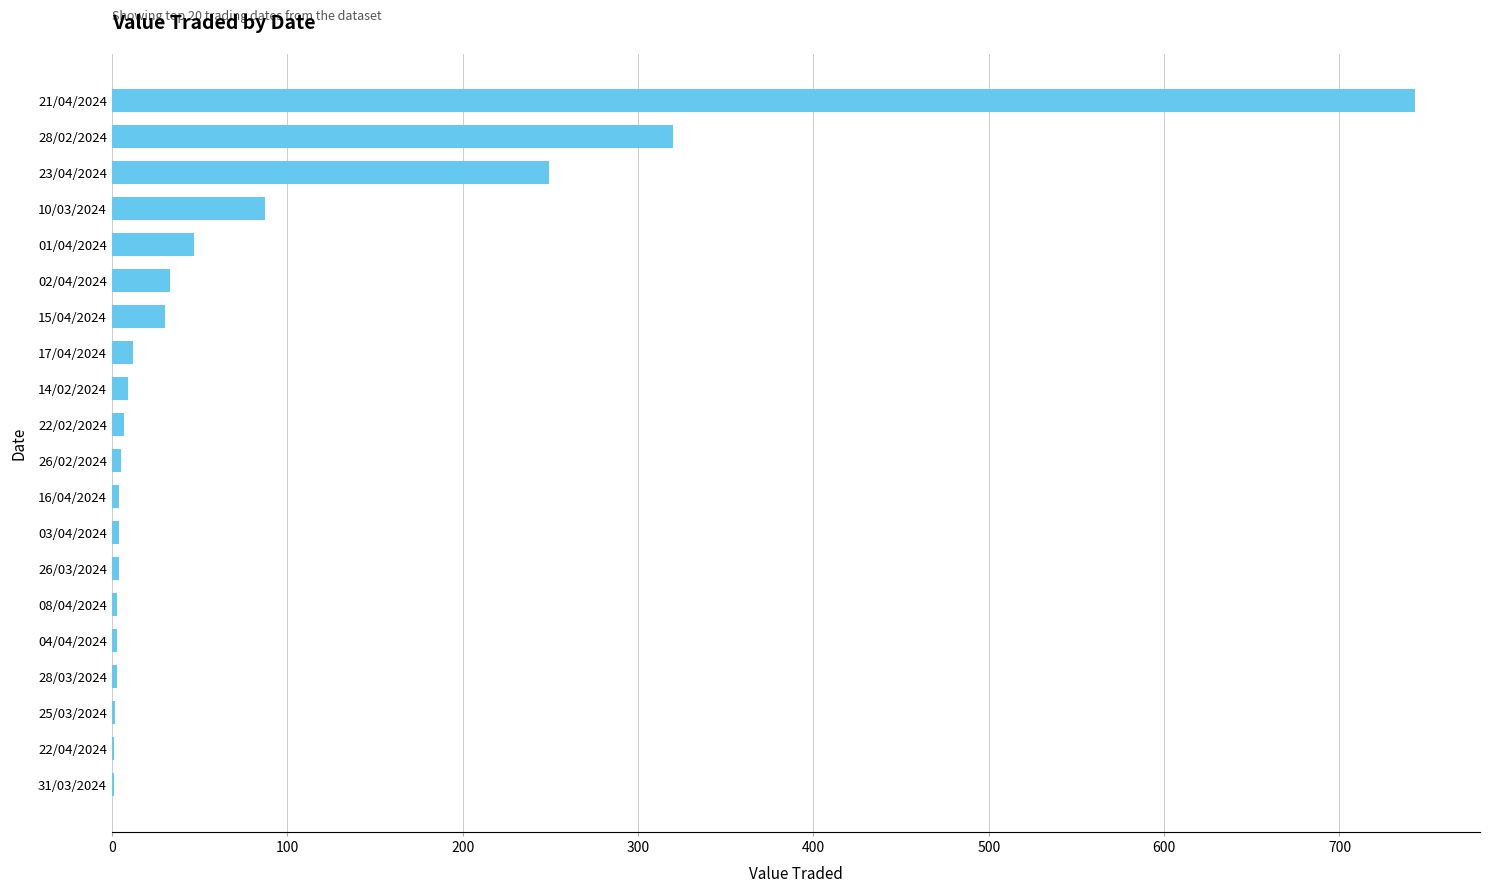

The chart shows a value of 33 at 02/04/2024. True or false?

True